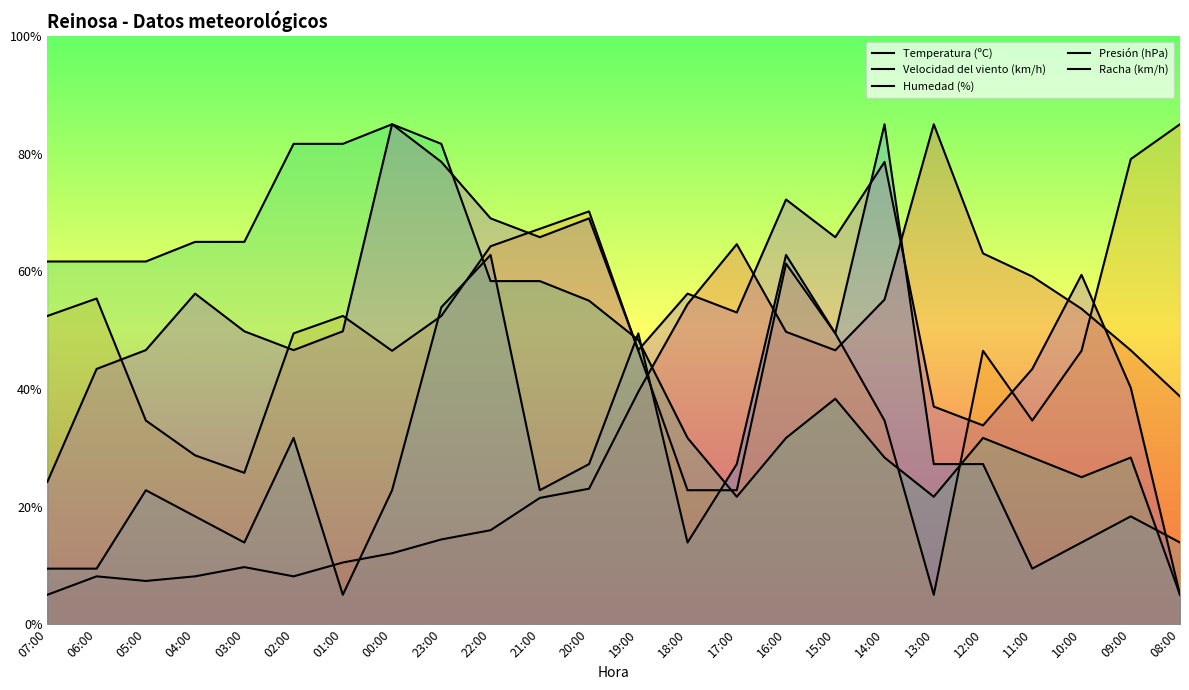

What position from the left is 10:00?

22